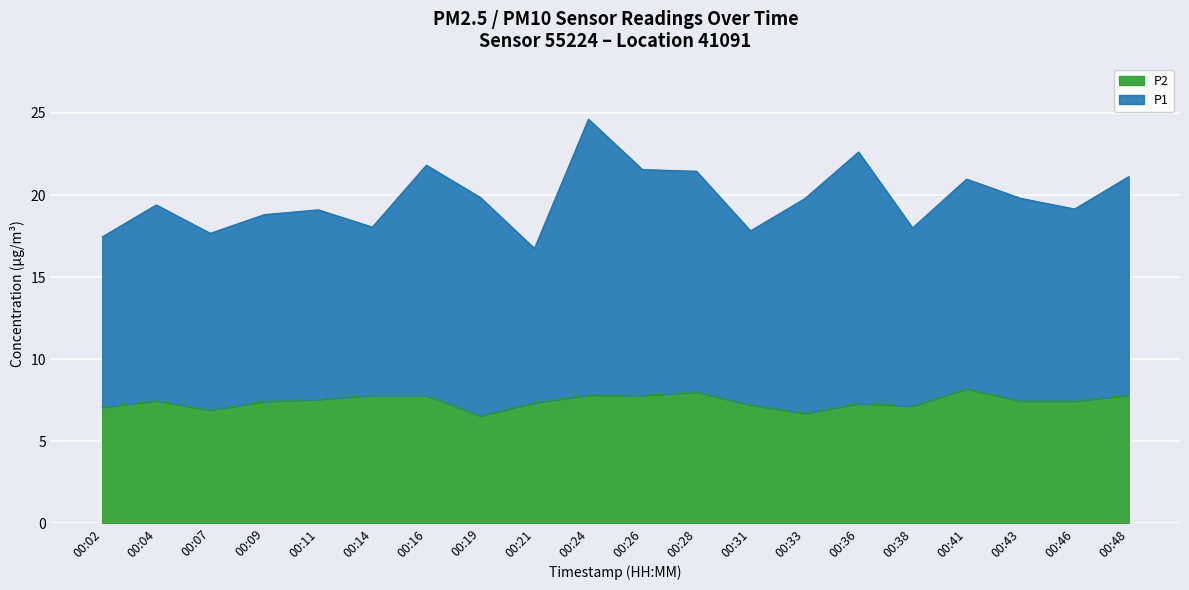

List the labels in order of value, largest first.

00:41, 00:28, 00:24, 00:48, 00:14, 00:16, 00:26, 00:11, 00:04, 00:43, 00:46, 00:09, 00:21, 00:36, 00:31, 00:38, 00:02, 00:07, 00:33, 00:19